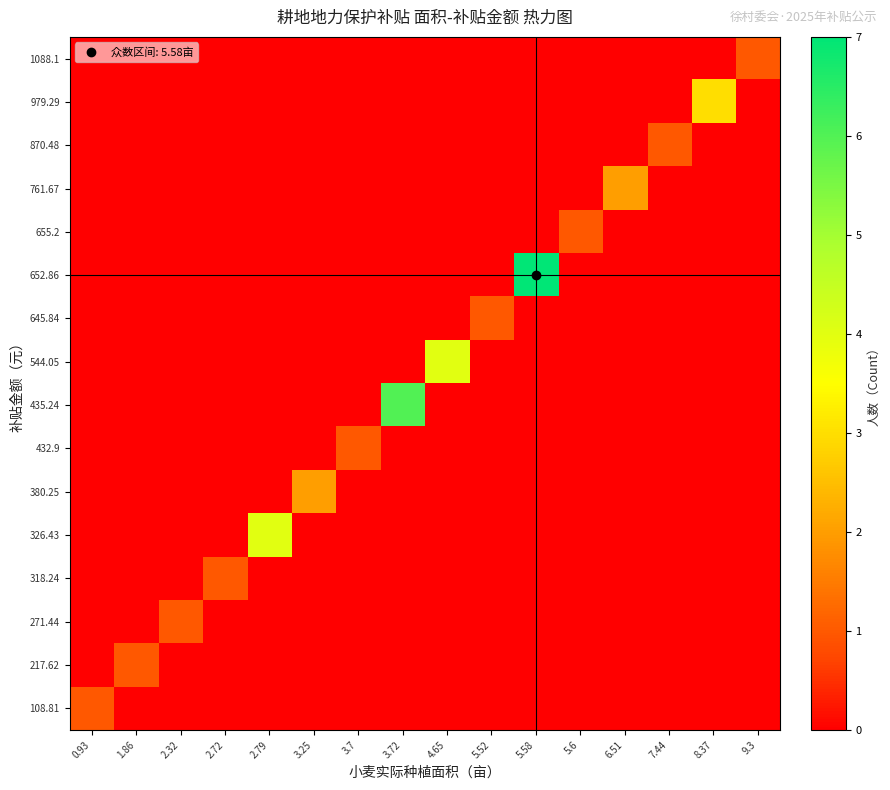

At which category is the sum across all series the highest?

5.58